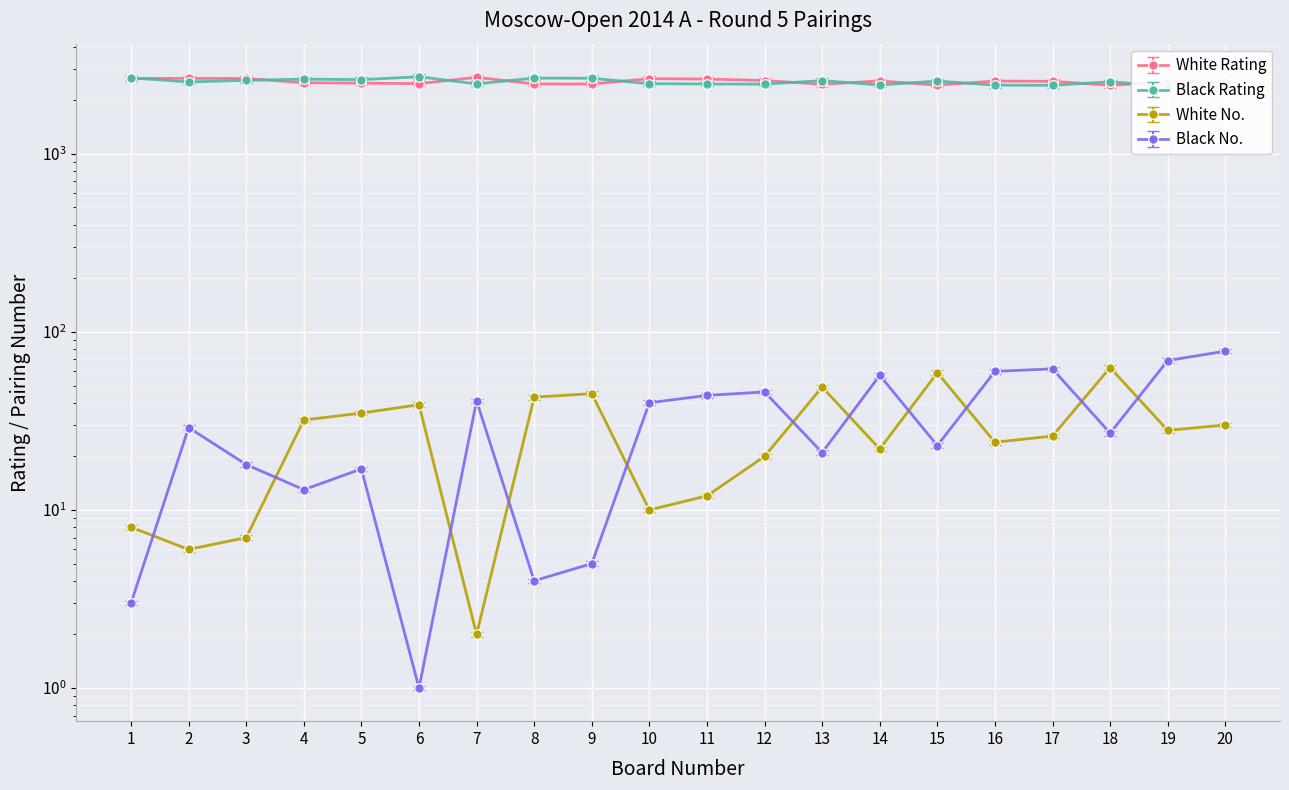

What are all the series names shown in the legend?

White Rating, Black Rating, White No., Black No.